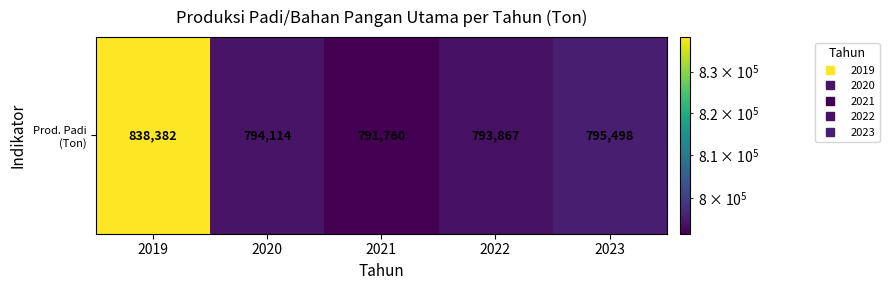

Where does the data first go above 794113?

2019